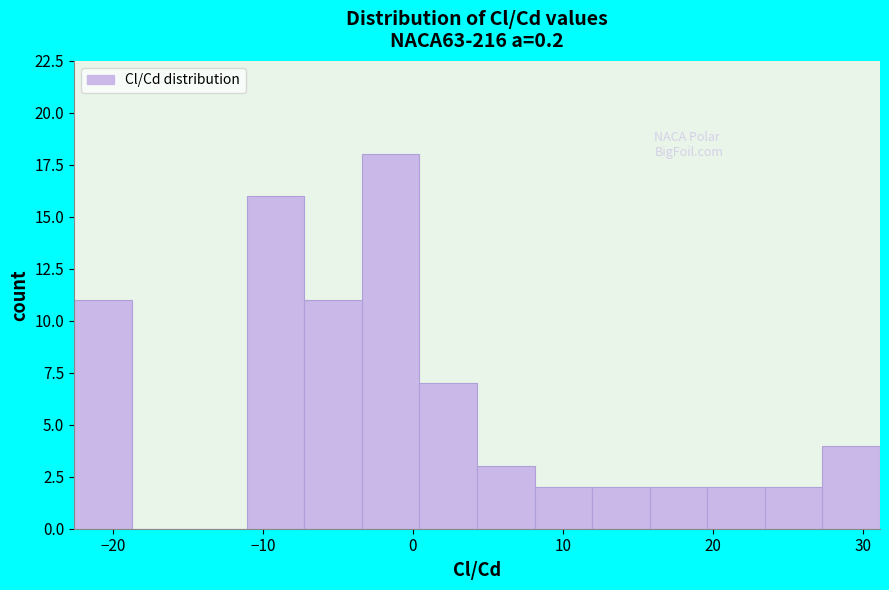

Read against the x-axis, roughly where is the centre of the tallest bar?

-1